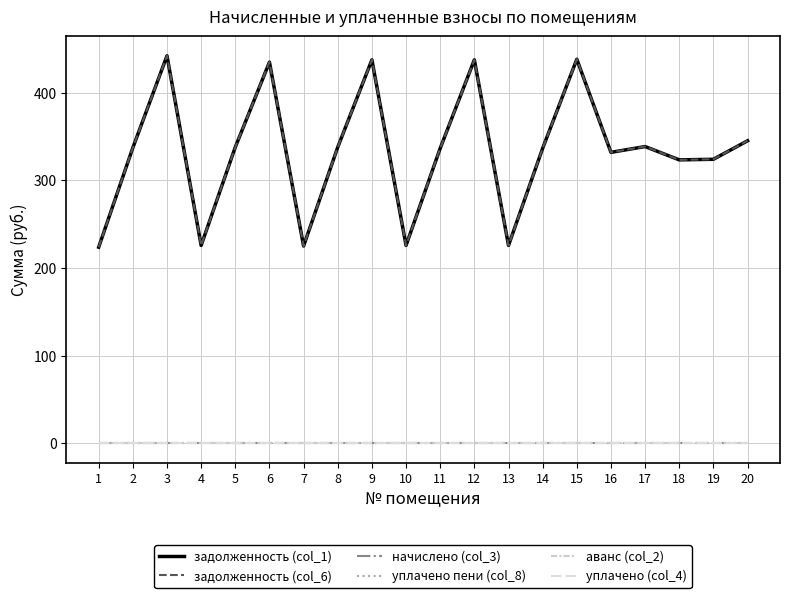

Rank the series at 17 from lowest to highest value.

начислено (col_3), уплачено пени (col_8), аванс (col_2), уплачено (col_4), задолженность (col_1), задолженность (col_6)